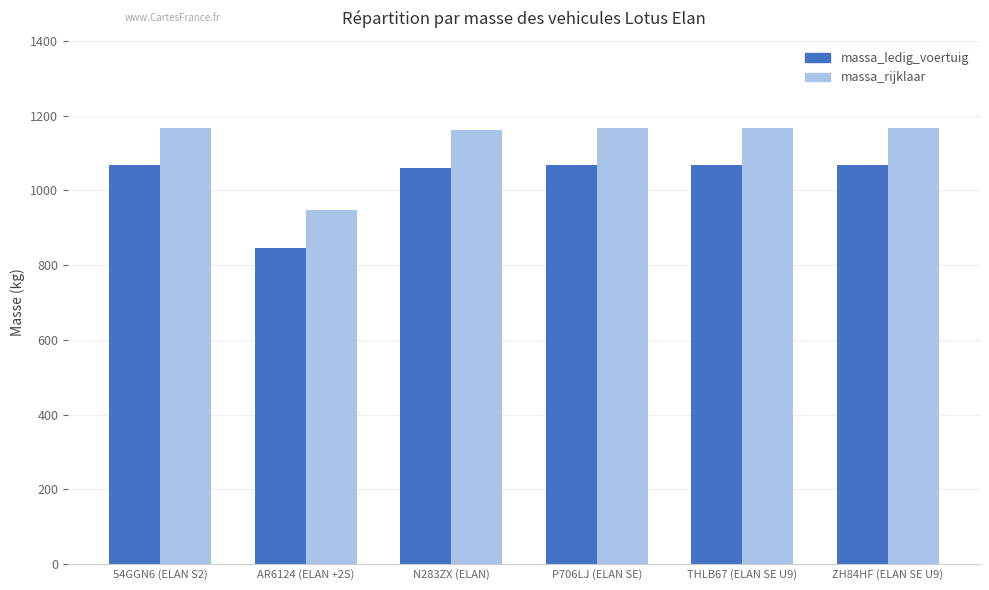

Rank the series by their average value, from highest to lowest.

massa_rijklaar, massa_ledig_voertuig